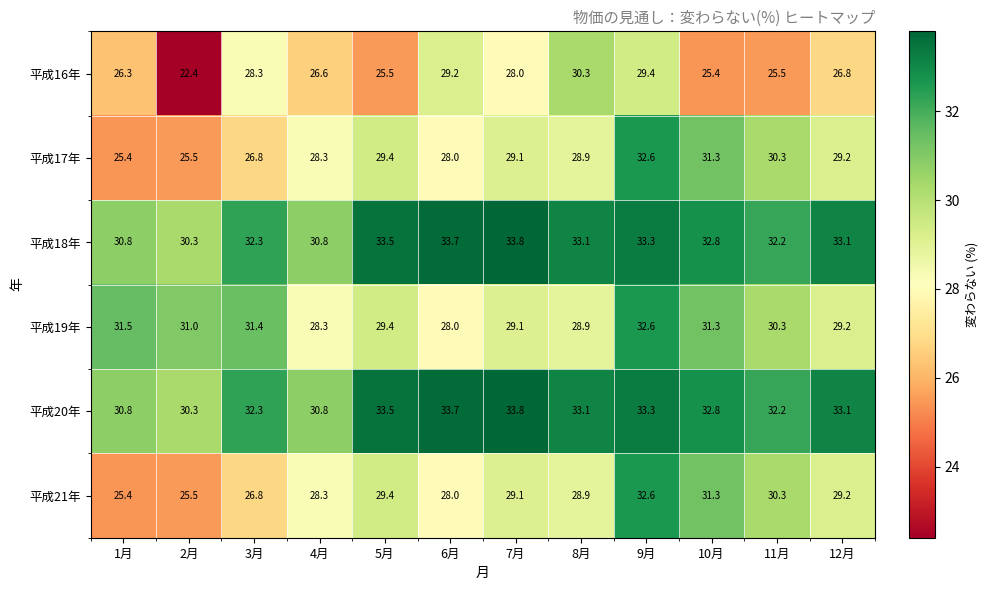

What is the maximum value shown in the chart?

33.8